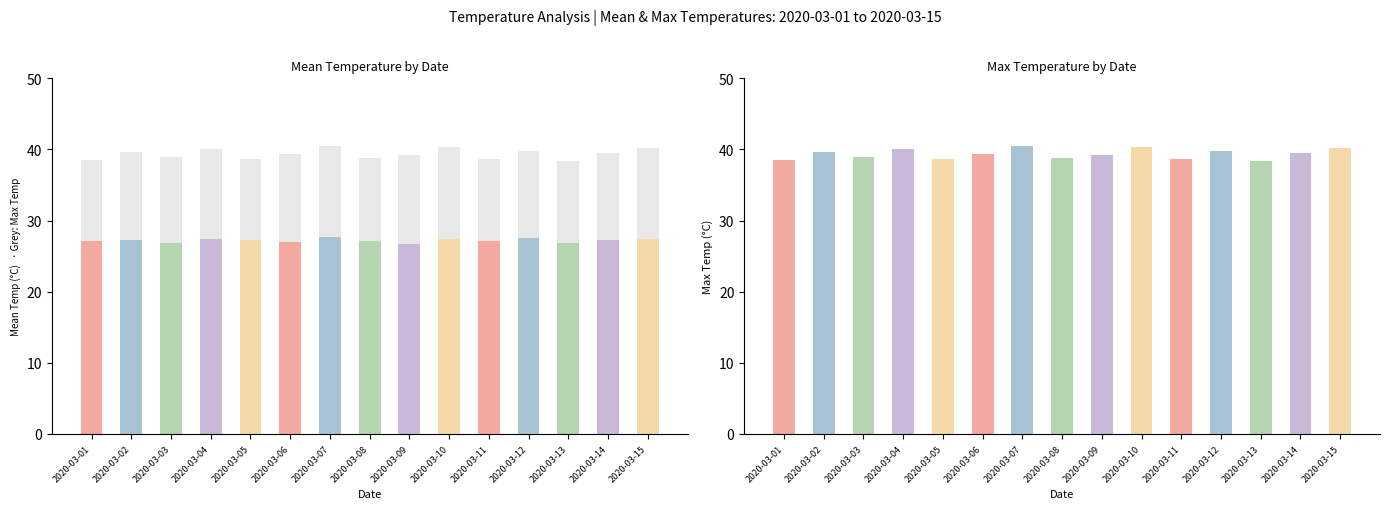

Rank the series at 04:00 from lowest to highest value.

Mean Temperature, Max Temperature